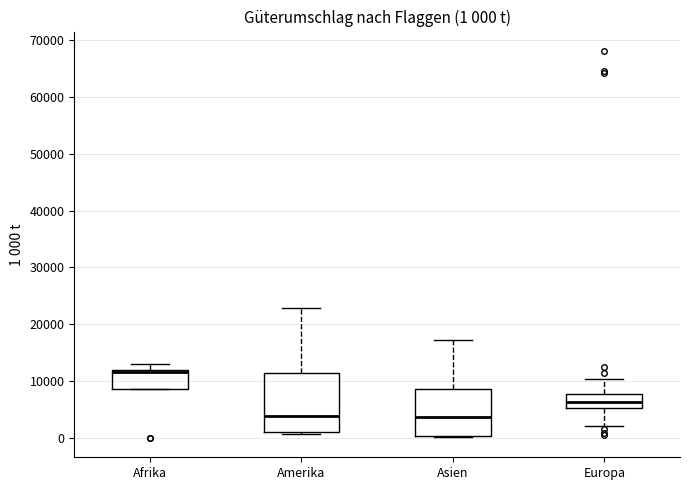

Comparing the boxes themselves (not the whiskers), which one is the tallest?

Amerika